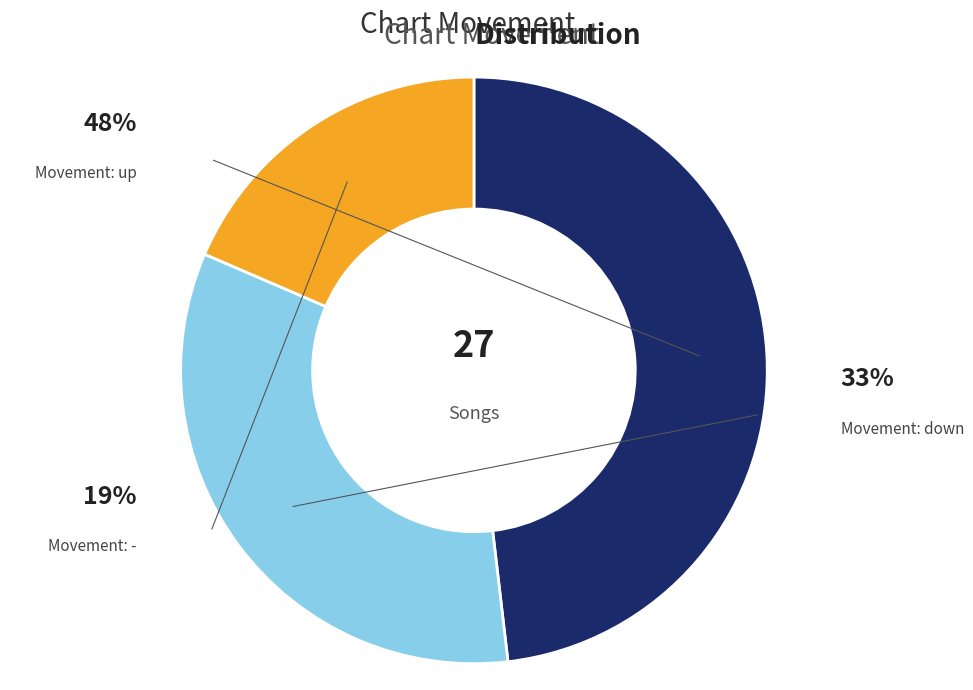

True or false: - accounts for 19% of the total.

True